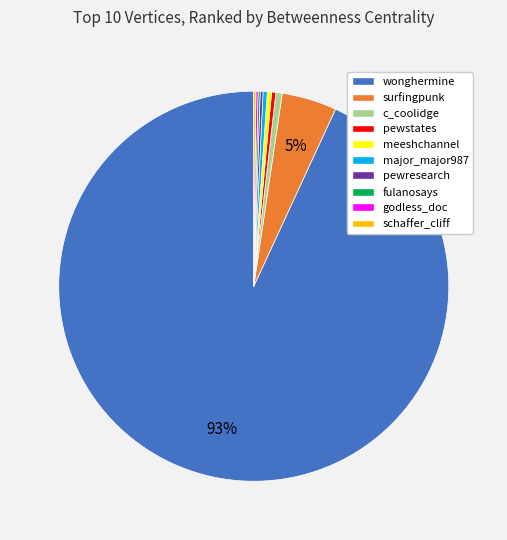

To the nearest percent, what is the average slice percentage?

10%